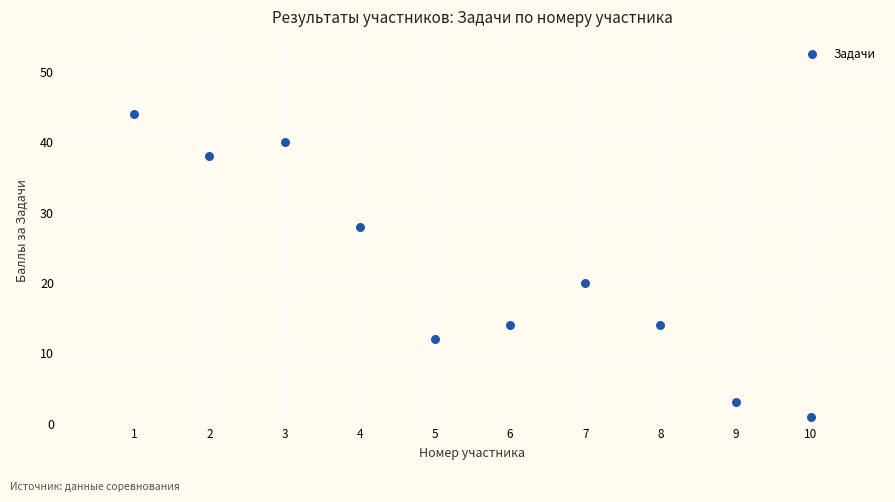

What Y value in the scatter plot is closest to 22?

20